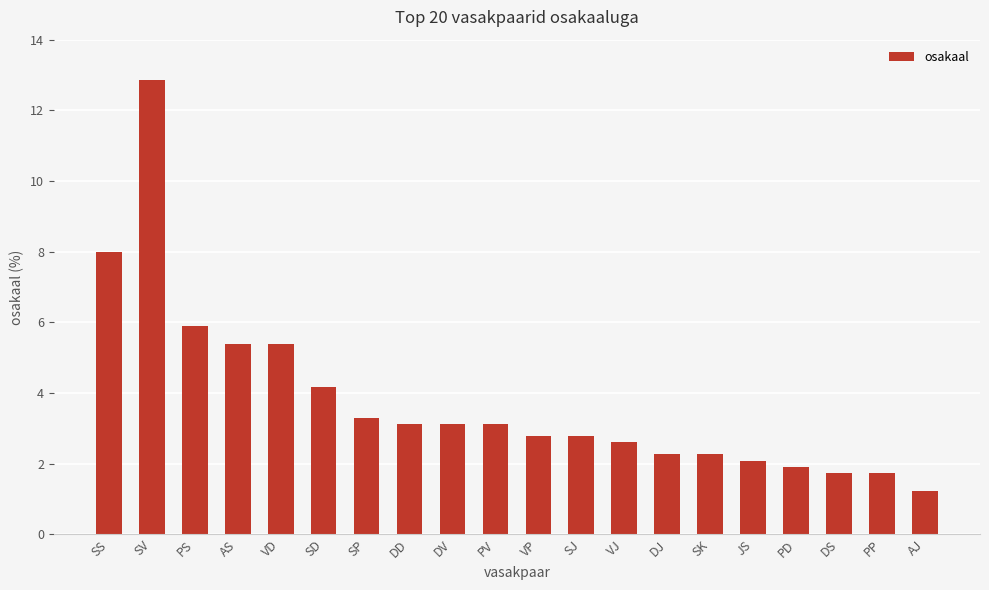

Is it true that the value at VD is 7.9?

False